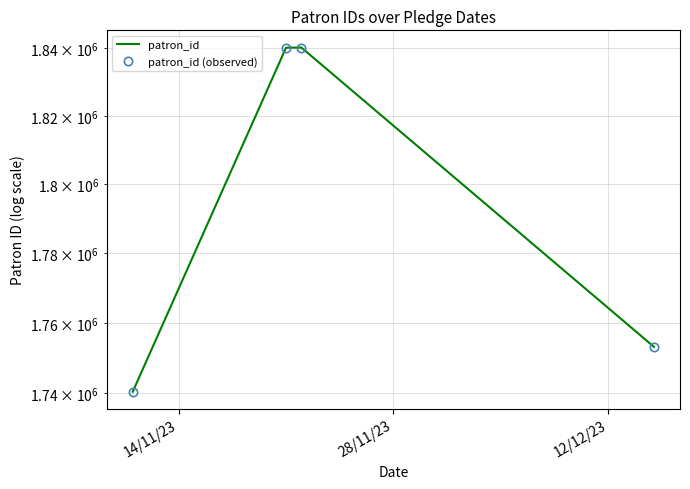

How many data points does each series have?

4